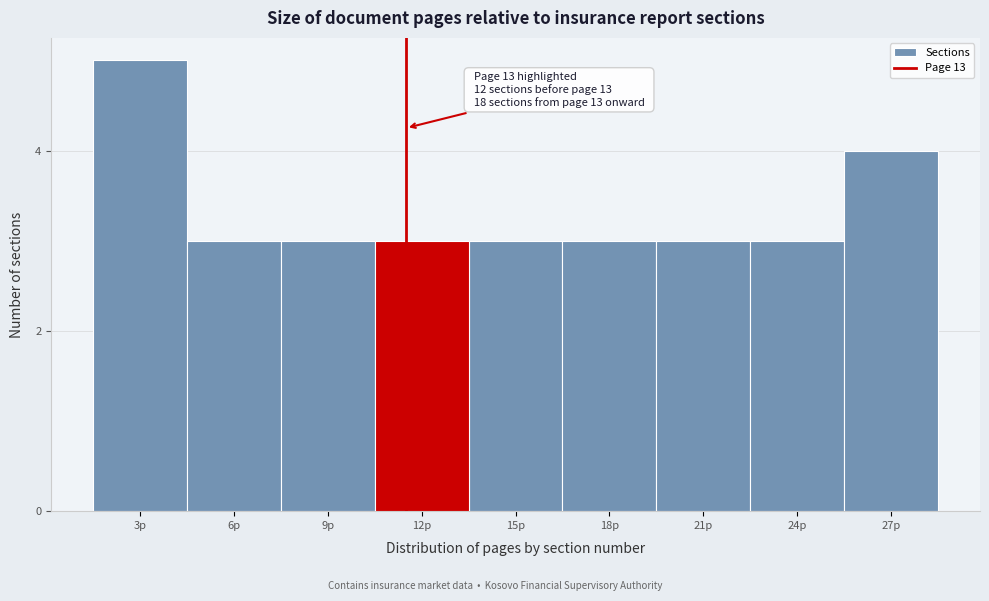

Reading left to right, what are all the values shown in this chart?

3p=5	6p=3	9p=3	12p=3	15p=3	18p=3	21p=3	24p=3	27p=4